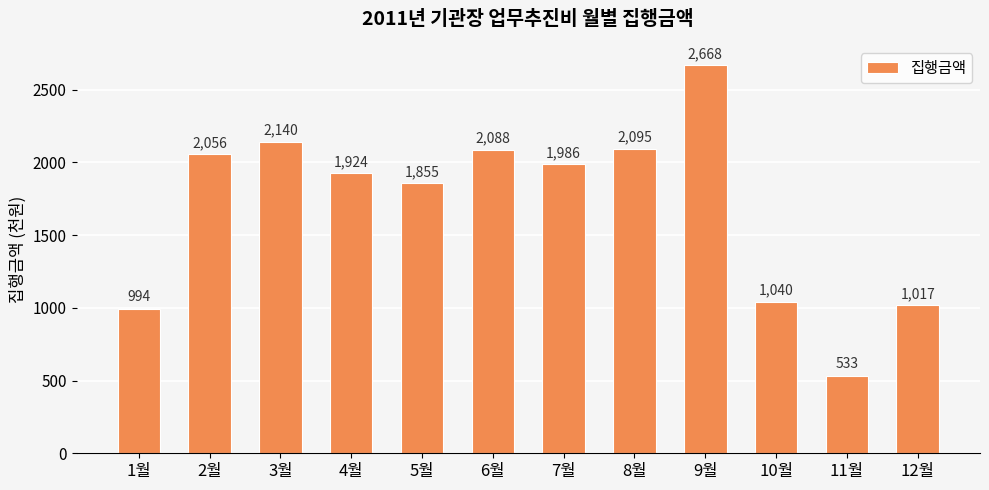

What is the value of the 5th bar from the left?

1855